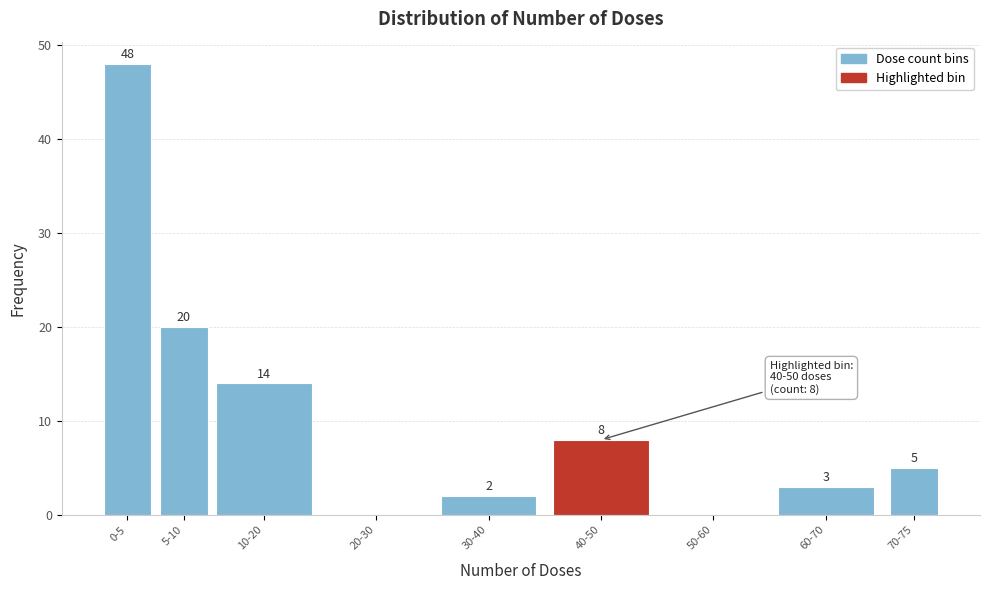

Reading left to right, transcribe all the data shown in this chart.

0-5=48	5-10=20	10-20=14	20-30=0	30-40=2	40-50=8	50-60=0	60-70=3	70-75=5